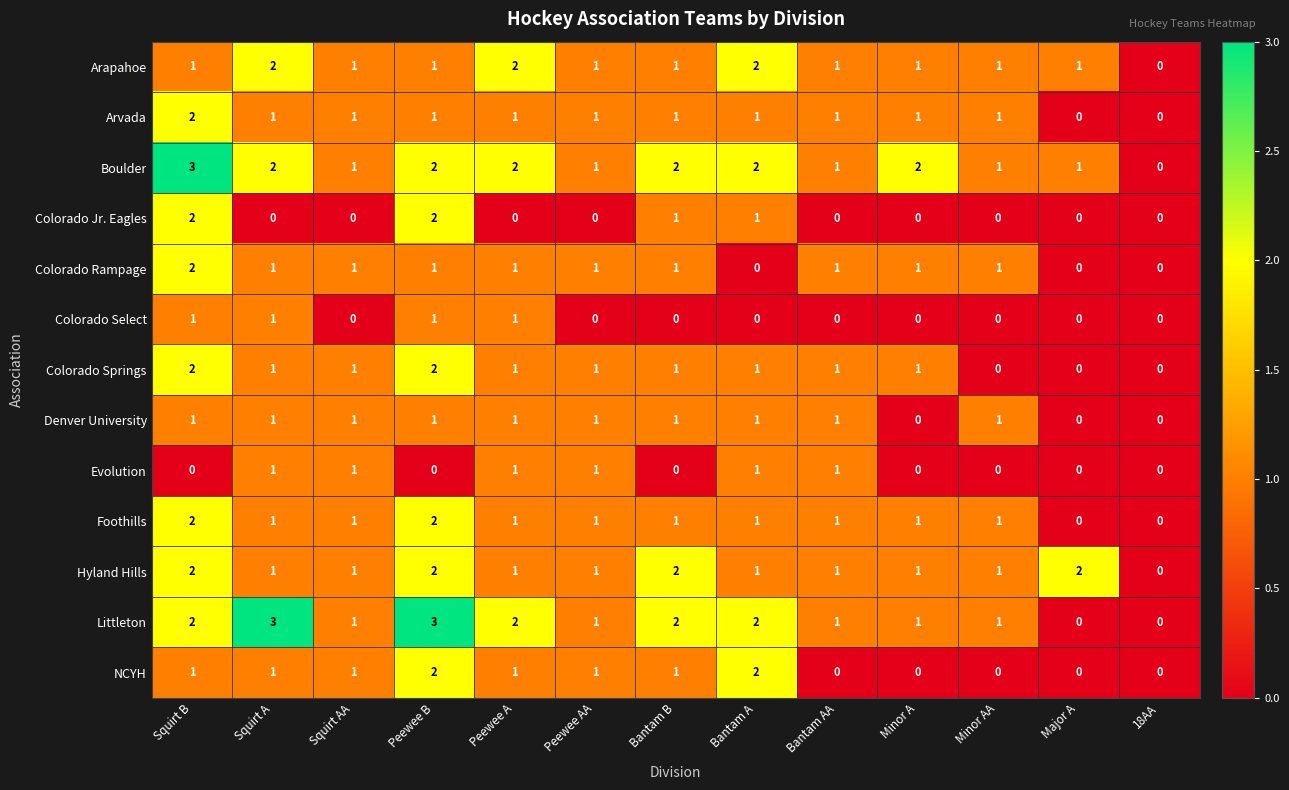

At which category is the sum across all series the highest?

Squirt B